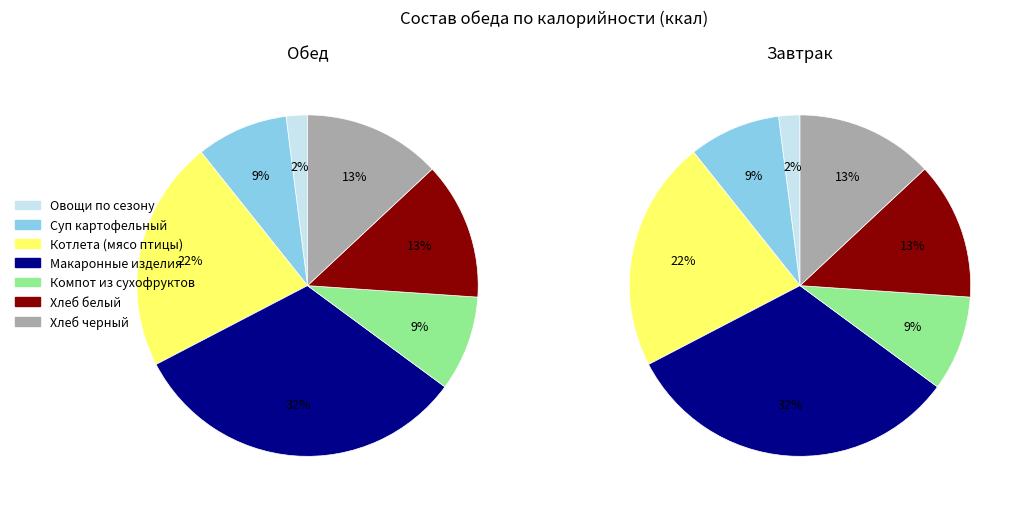

To the nearest percent, what percentage of the pie is 6?

13%